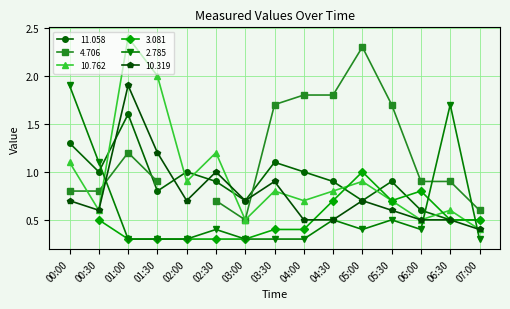

After their last crossing, which series has the higher values:  10.319 or  10.762?

 10.762